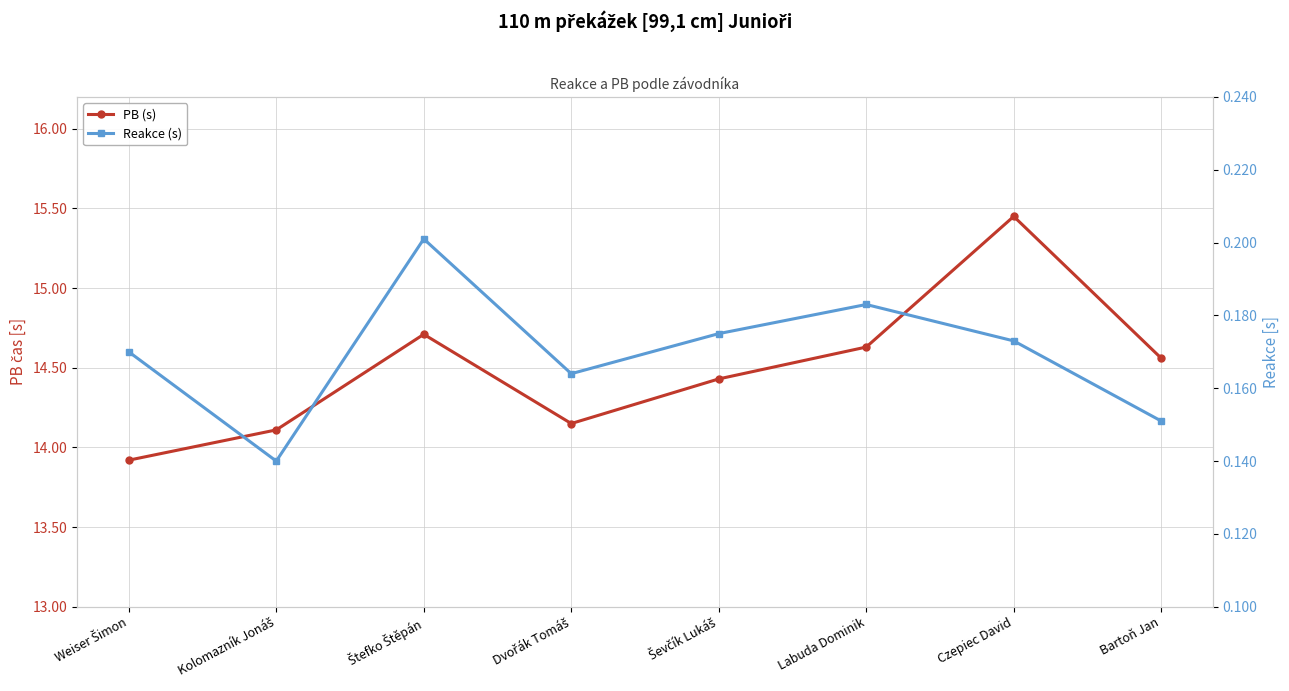

Rank the series by their average value, from highest to lowest.

PB (s), Reakce (s)